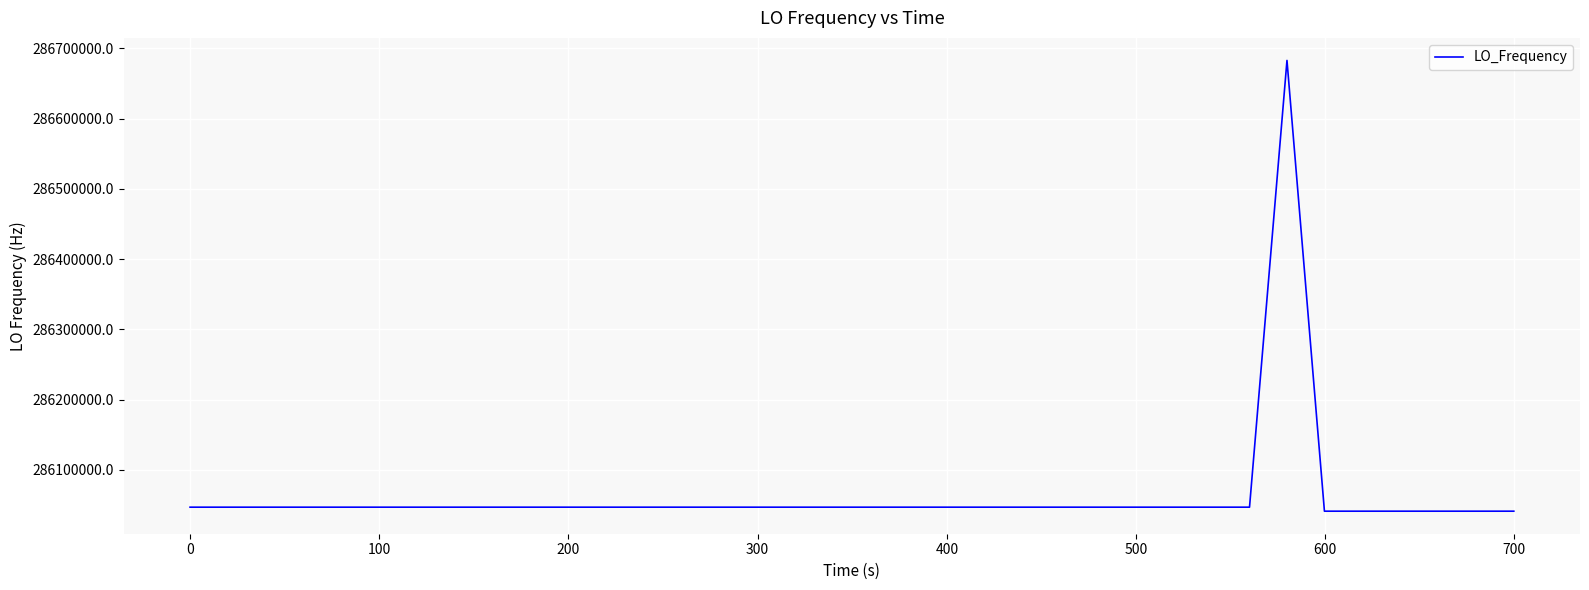

What is the difference between the maximum and minimum values?

641418.4